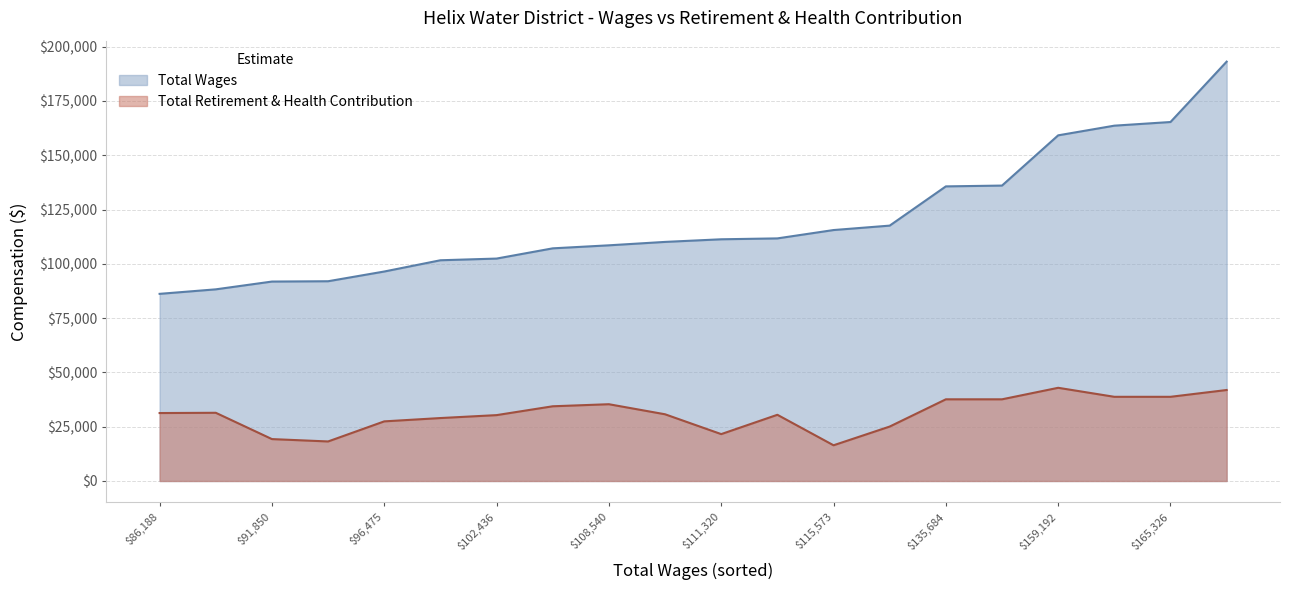

Which series has the largest total across all categories?

Total Wages